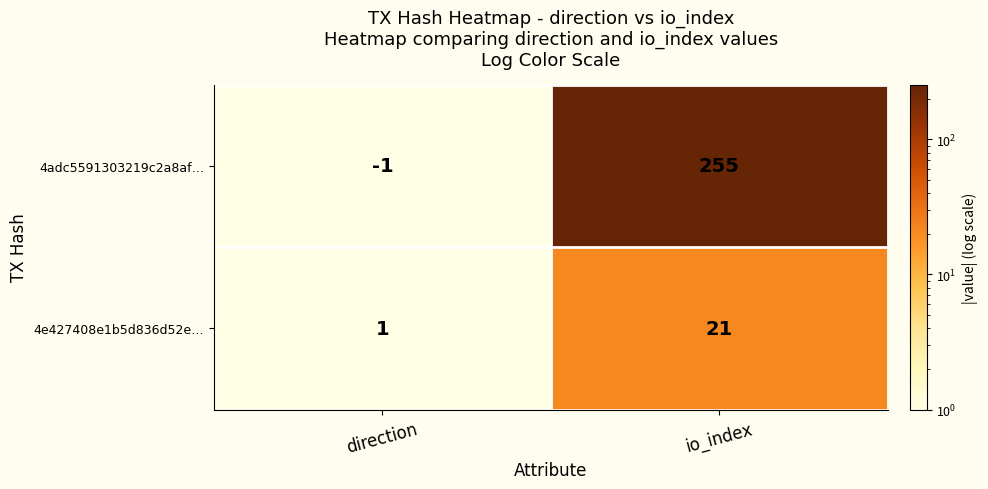

List the series in order of their peak value, lowest first.

4e427408e1b5d836d52e…, 4adc5591303219c2a8af…